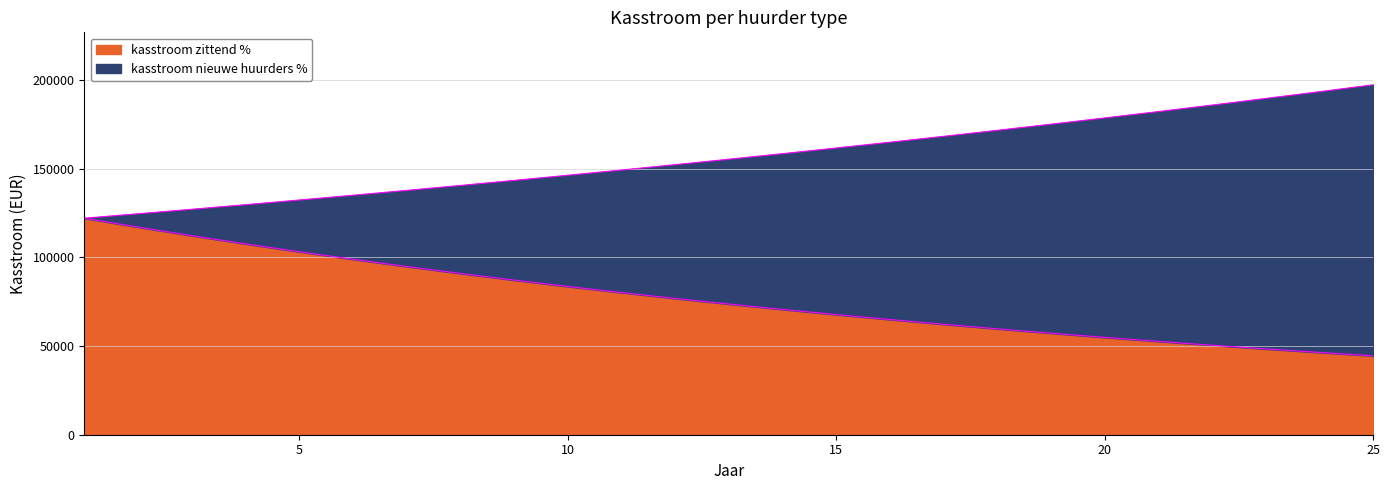

Rank the series by their maximum value, from lowest to highest.

kasstroom zittend %, kasstroom nieuwe huurders %